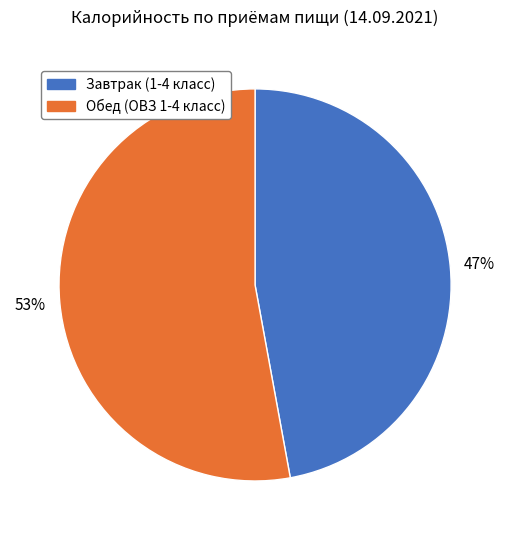

Which slice is the smallest?

Завтрак (1-4 класс)